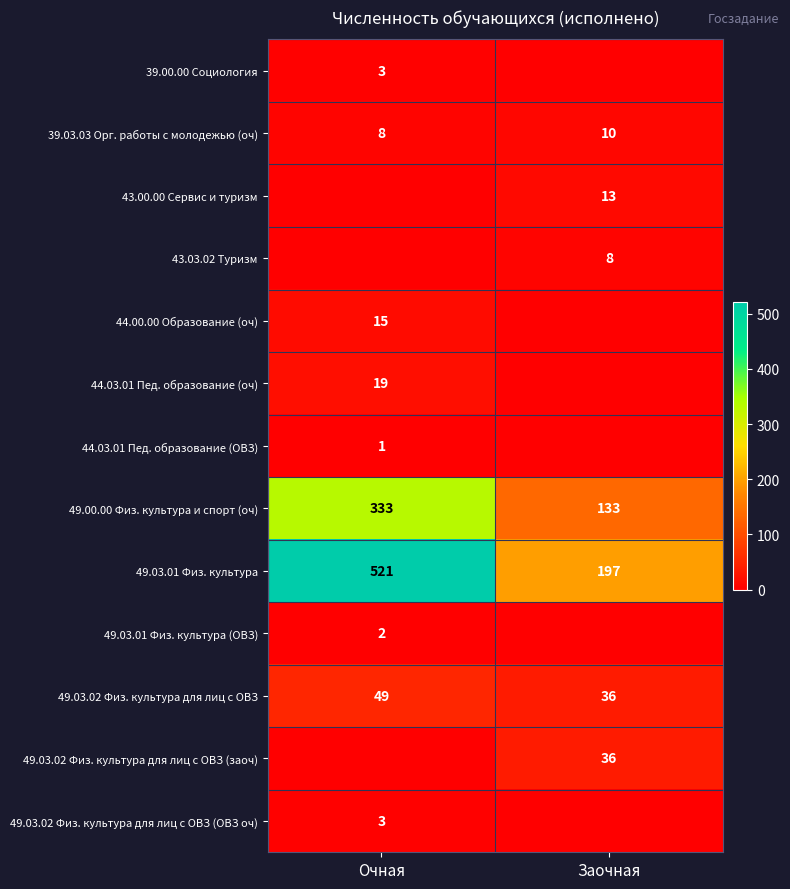

Rank the categories by 39.03.03 Орг. работы с молодежью (оч) value from highest to lowest.

Заочная, Очная